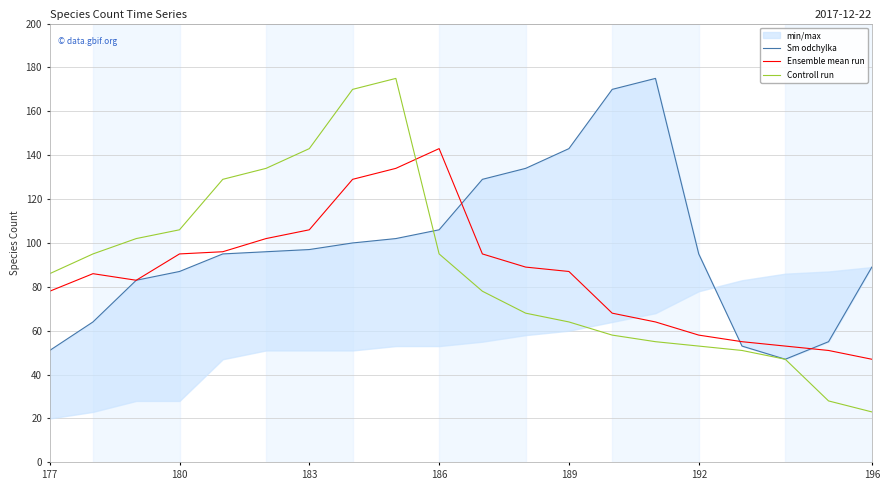

How many lines are shown in the chart?

3